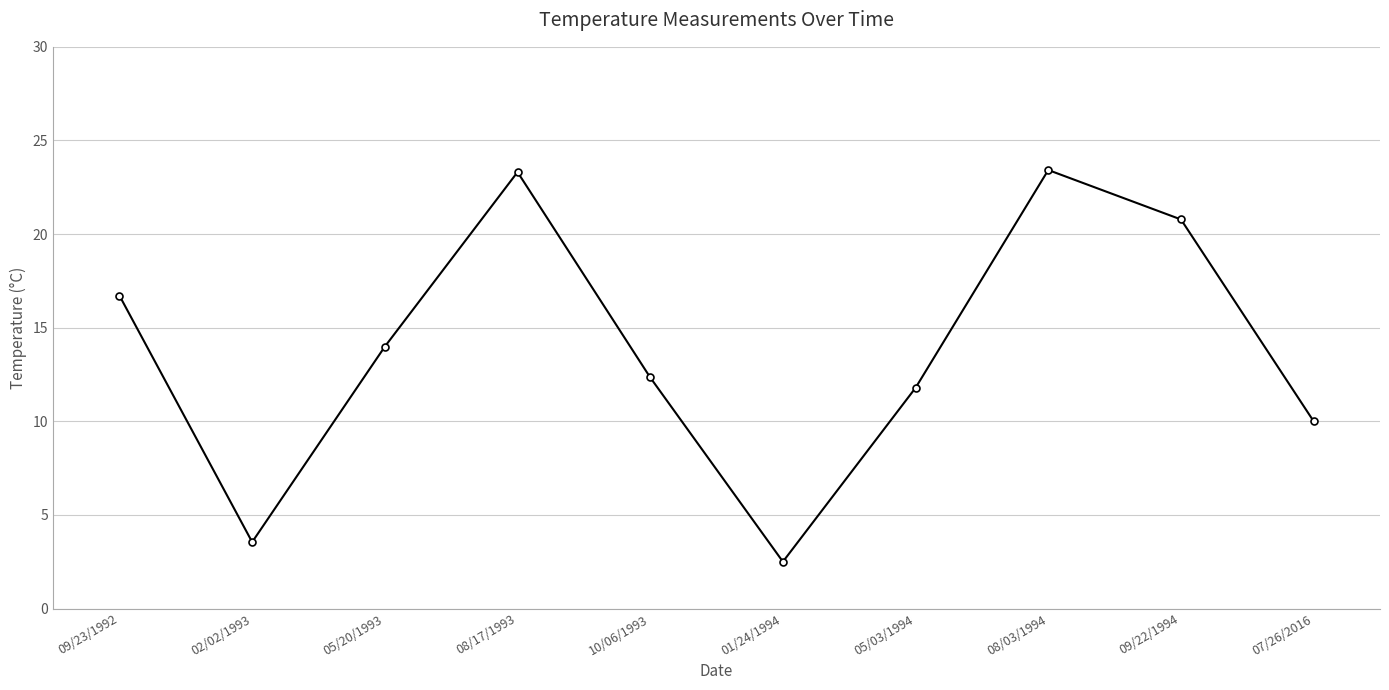

What is the difference between the second highest and second lowest values?

19.8